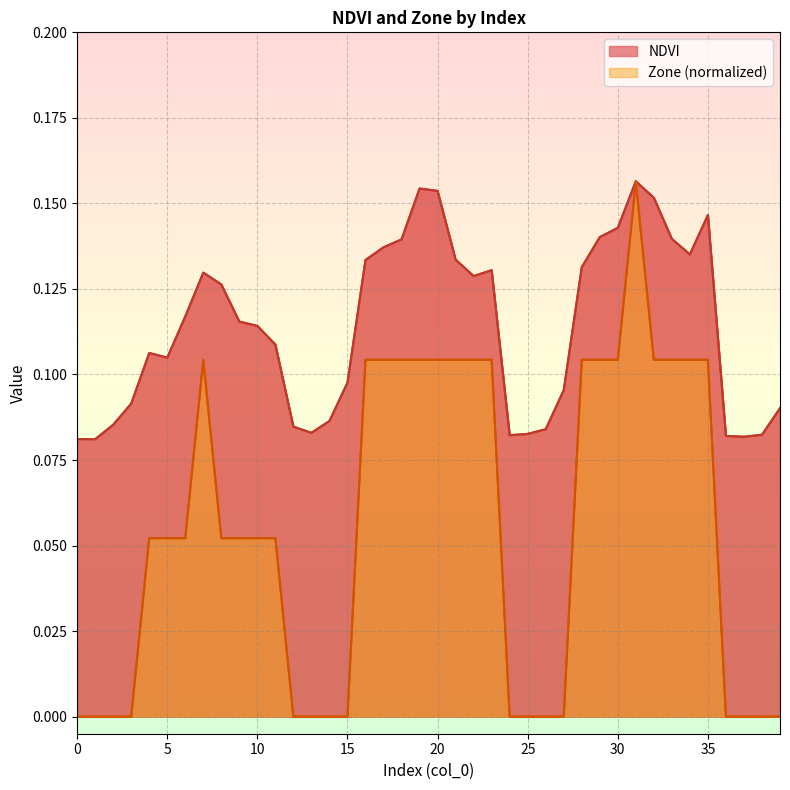

True or false: Zone has more than 2 points higher than both neighbors.

False